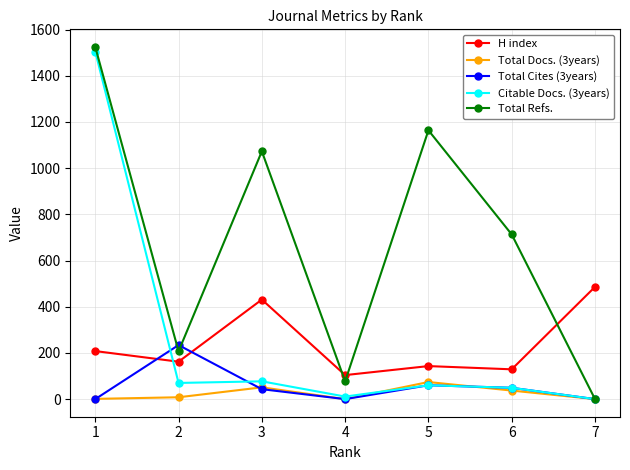

Where do H index and Citable Docs. (3years) first cross each other?

1 and 2